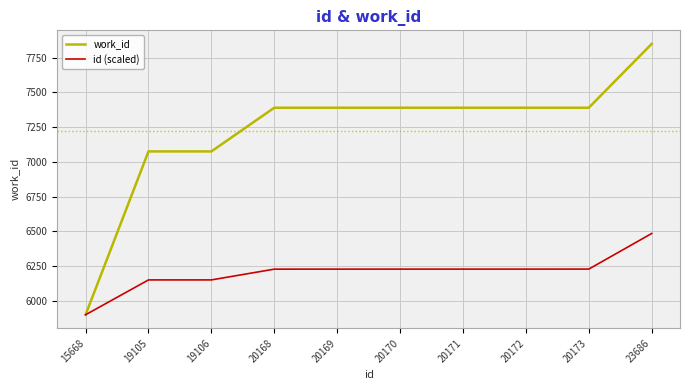

At which label does work_id reach its minimum?

15668